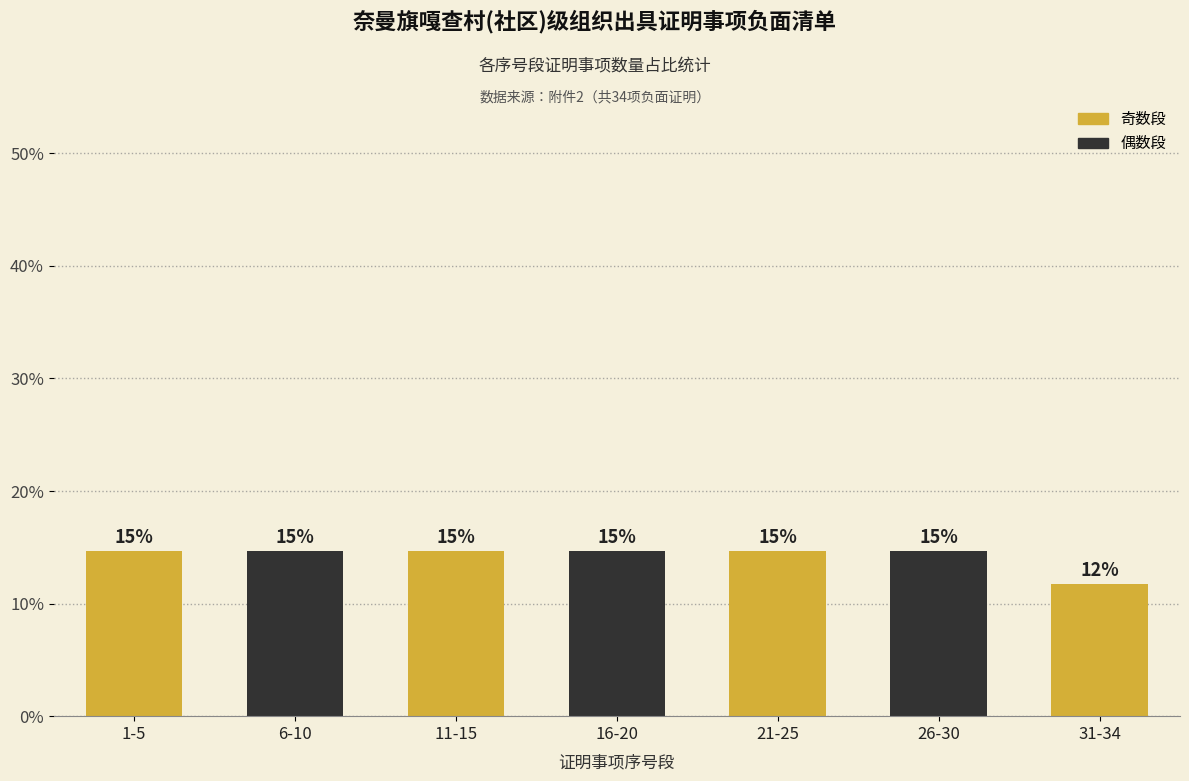

Does the chart contain any negative values?

No